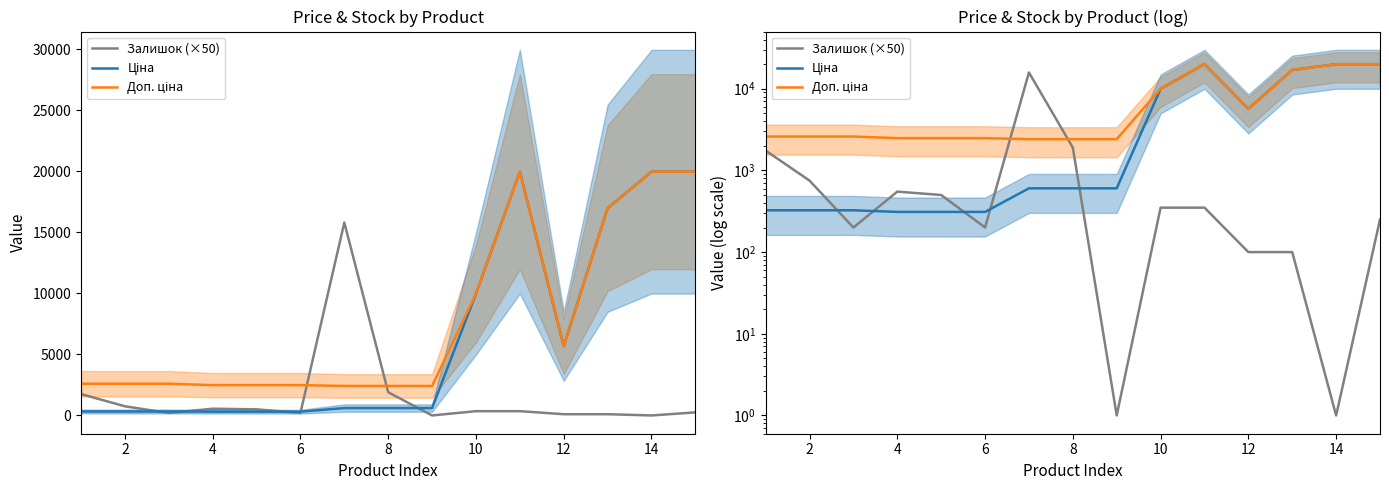

What is the difference between the second highest and minimum values in the Доп. ціна series?

17549.3